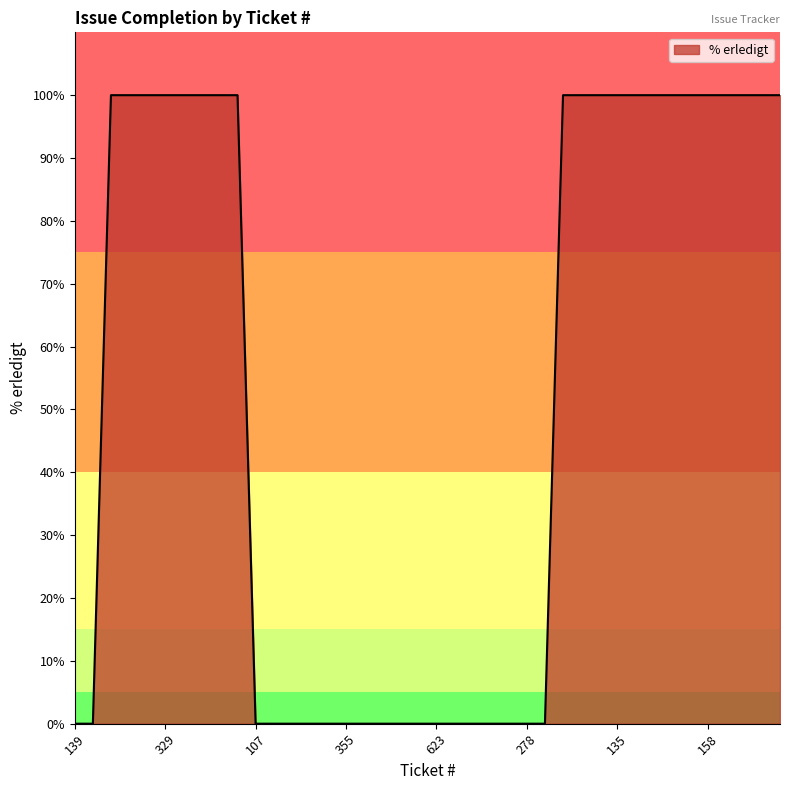

What is the difference between the maximum and minimum values?

100